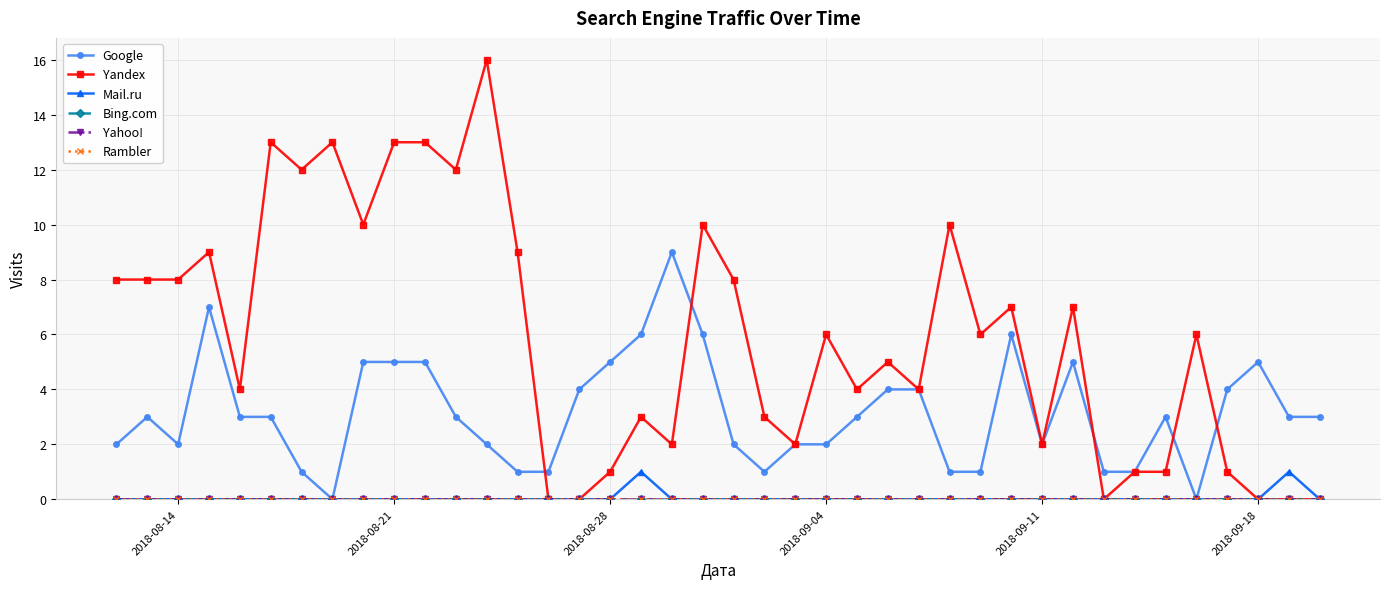

Does the chart have visible grid lines?

Yes